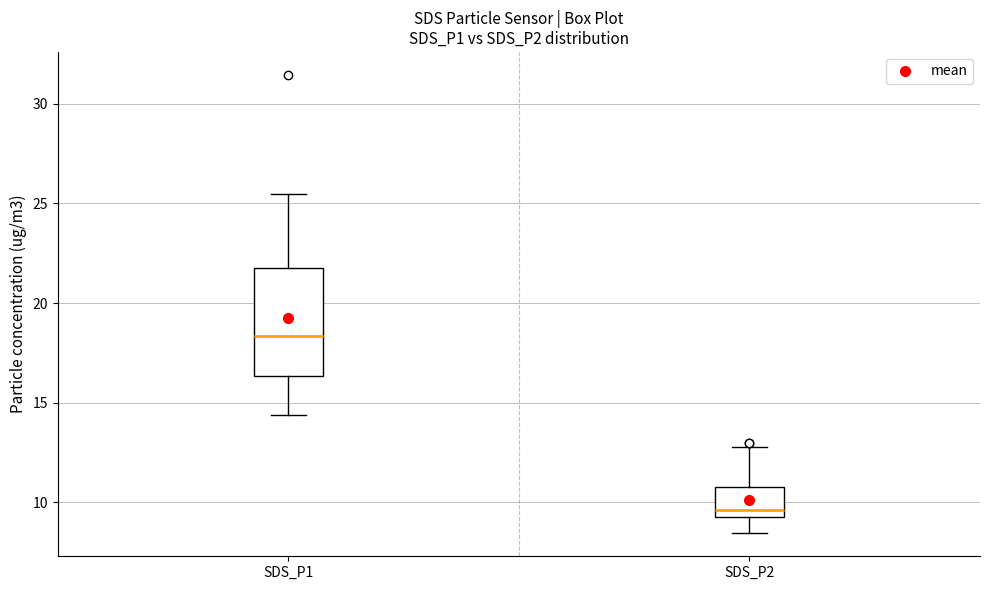

Reading left to right, read every box against the y-axis: the position of its median line, the range the box covers, and the ends of its whiskers. The values are not printed on the chart, so give them approximately, as read against the axis.

SDS_P1: median 18.5, box 16.5 to 22.0, whiskers 14.5 to 25.5
SDS_P2: median 9.5 (just above the box's lower edge), box 9.5 to 11.0, whiskers 8.5 to 13.0